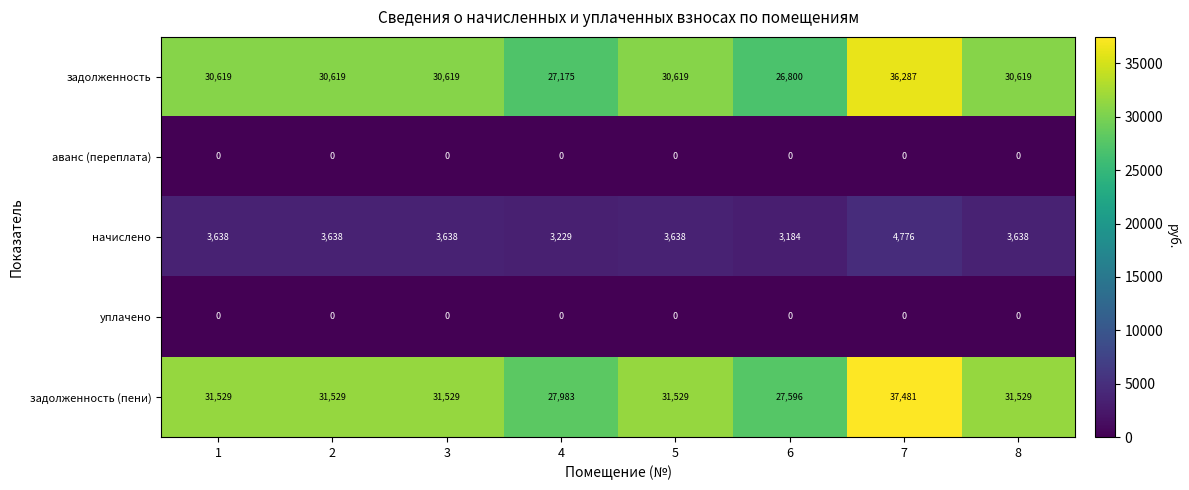

What is the difference between the maximum and minimum values in the начислено series?

1592